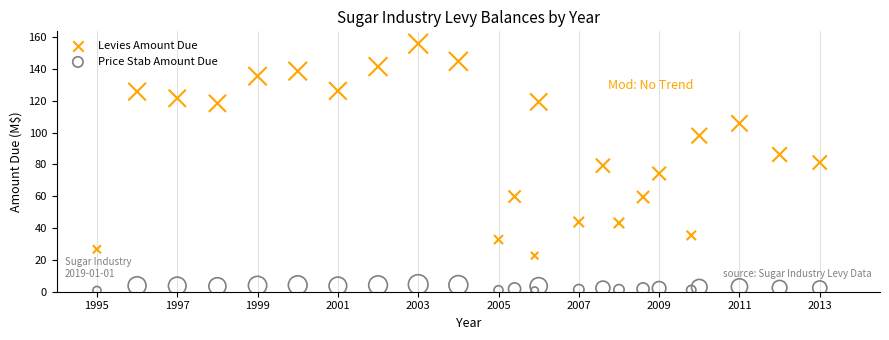

Which series has the largest Y range (max minus min)?

Levies Amount Due